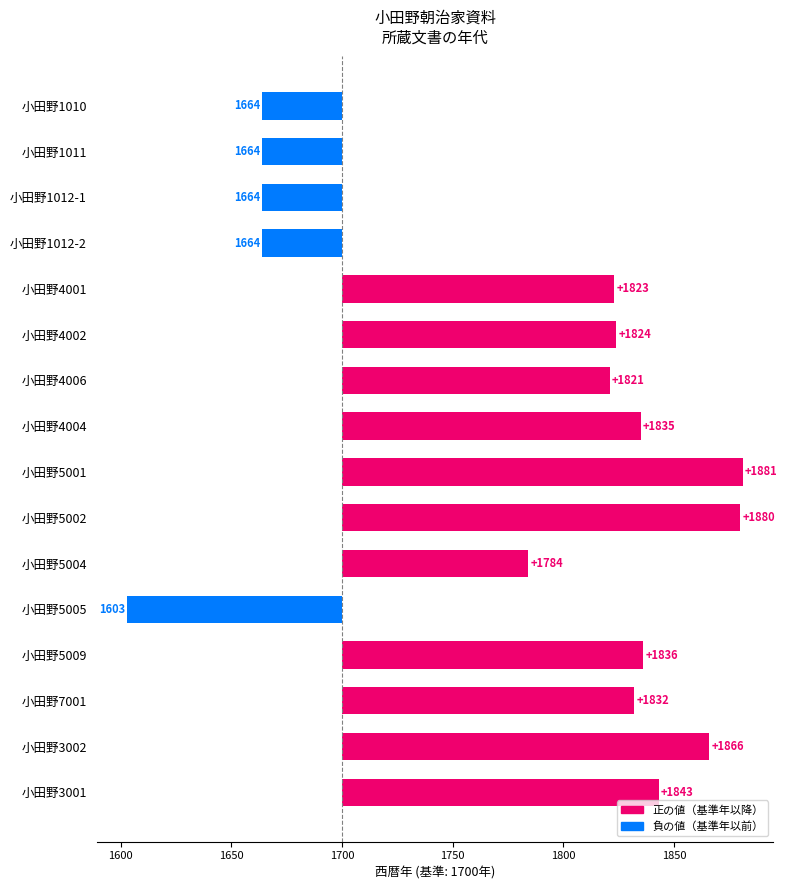

Is it true that the value at 小田野4004 is 3241?

False